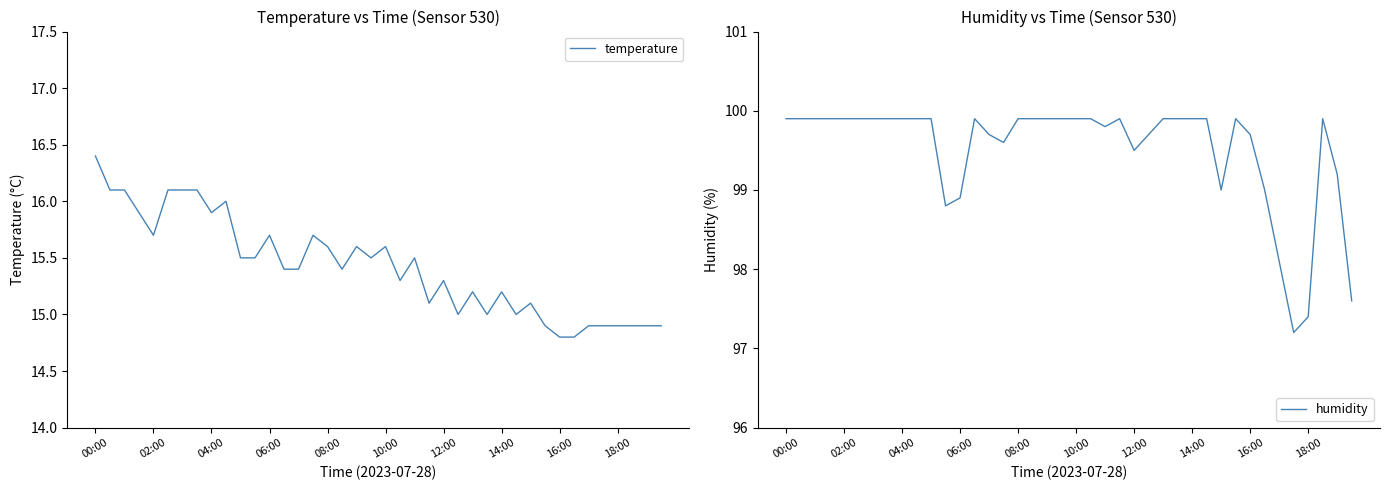

True or false: humidity and temperature cross at least once.

False